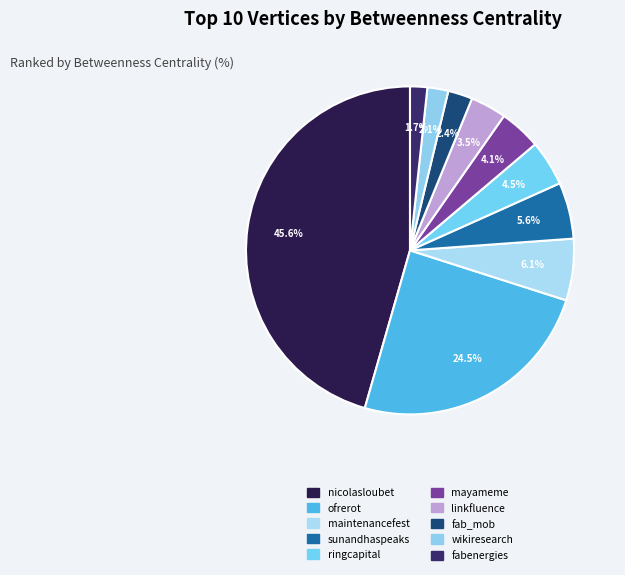

How many segments does this pie chart have?

10